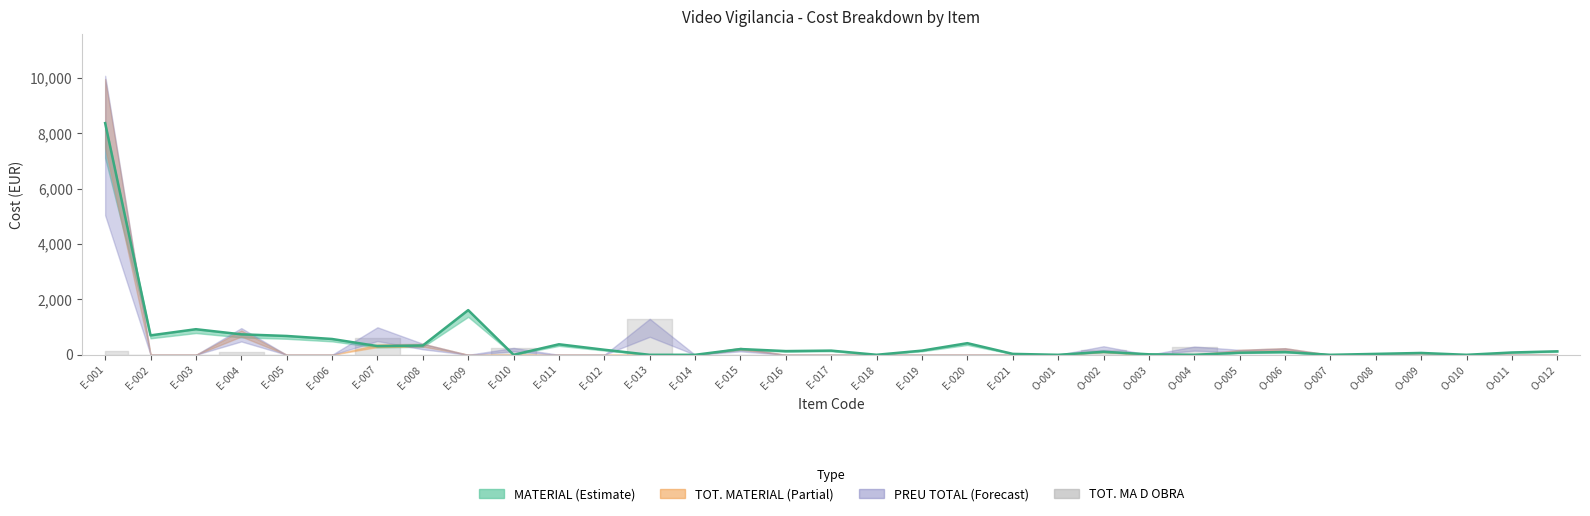

In TOT. MA D OBRA, how many points are lower than both neighbors (excluding endpoints)?

1